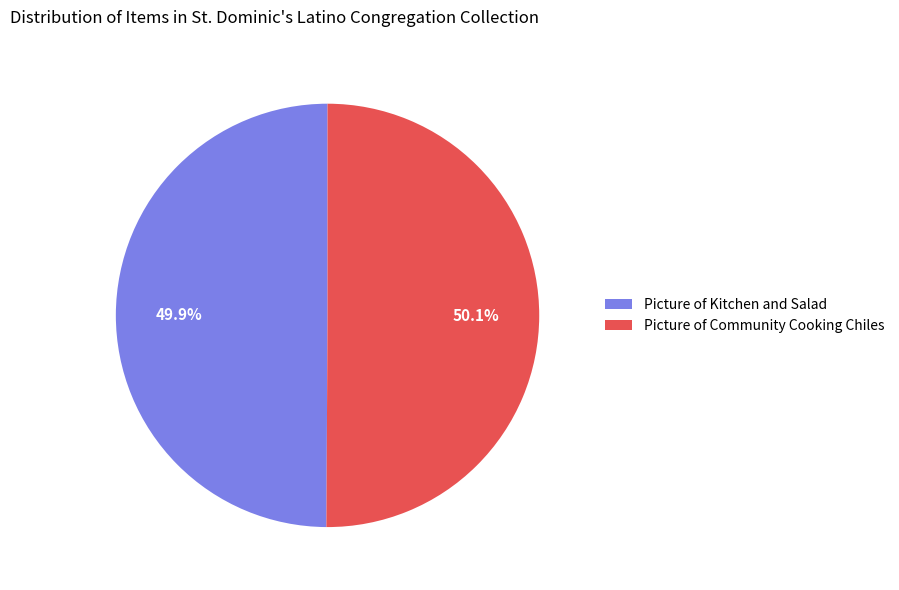

Is there any slice that represents more than half of the pie?

Yes